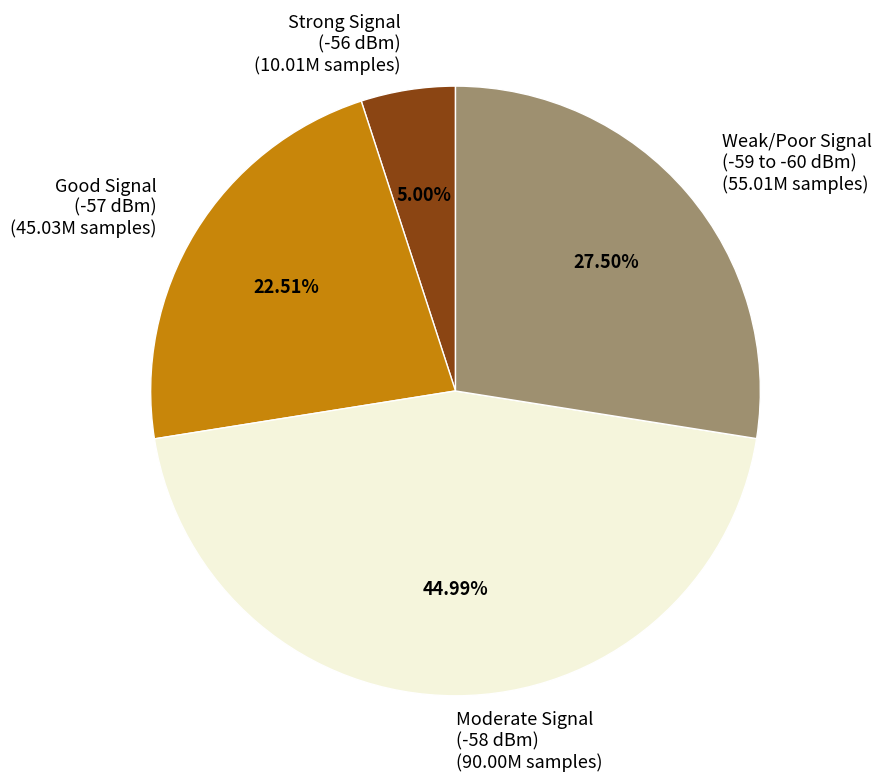

Between Strong Signal (-56 dBm) (10.01M samples) and Good Signal (-57 dBm) (45.03M samples), which is larger?

Good Signal (-57 dBm) (45.03M samples)